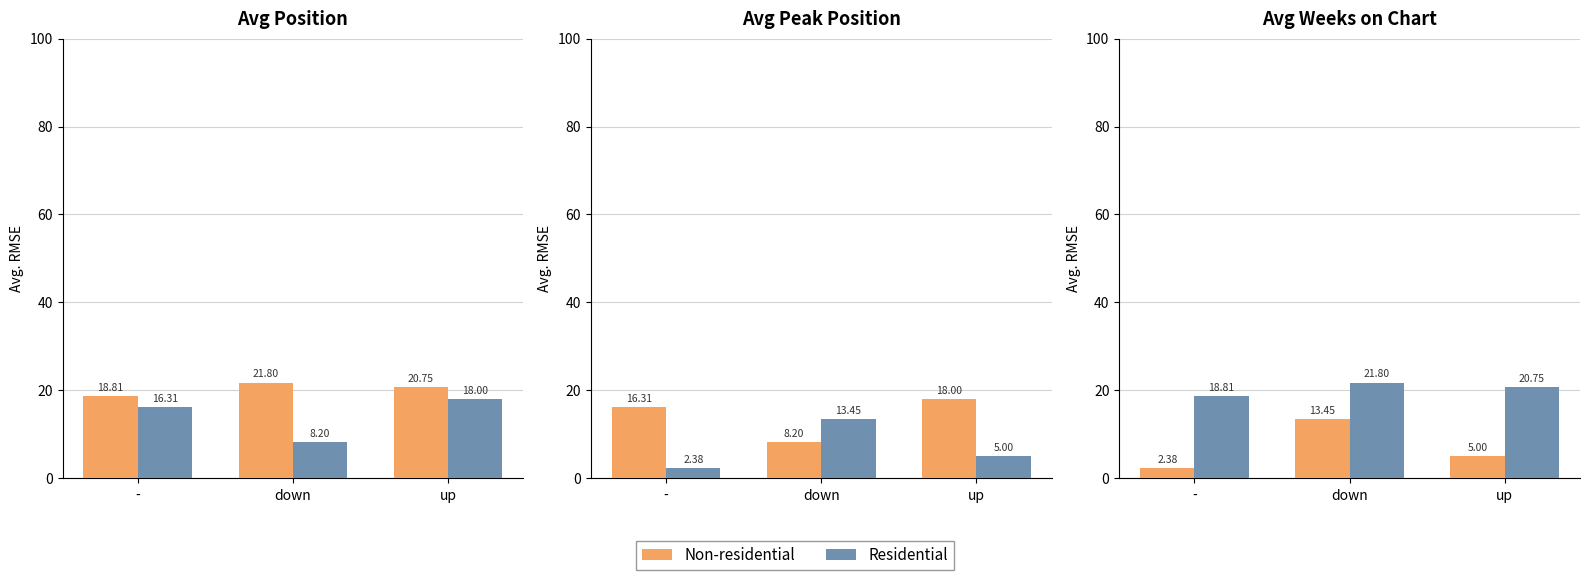

Which series changed the most between - and down?

Non-residential